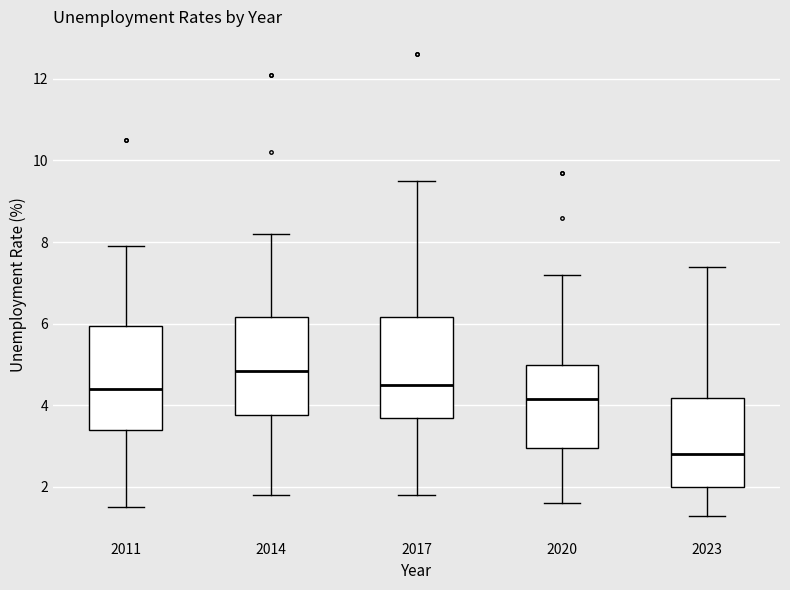

Reading left to right, transcribe this box plot: for each box, give where its median line is, the range the box spans, and where its two whiskers end, as read against the y-axis. The values are not printed on the chart, so give them approximately, as read against the axis.

2011: median 4.4, box 3.4 to 6.0, whiskers 1.6 to 8.0
2014: median 4.8, box 3.8 to 6.2, whiskers 1.8 to 8.2
2017: median 4.6, box 3.8 to 6.2, whiskers 1.8 to 9.6
2020: median 4.2, box 3.0 to 5.0, whiskers 1.6 to 7.2
2023: median 2.8, box 2.0 to 4.2, whiskers 1.4 to 7.4